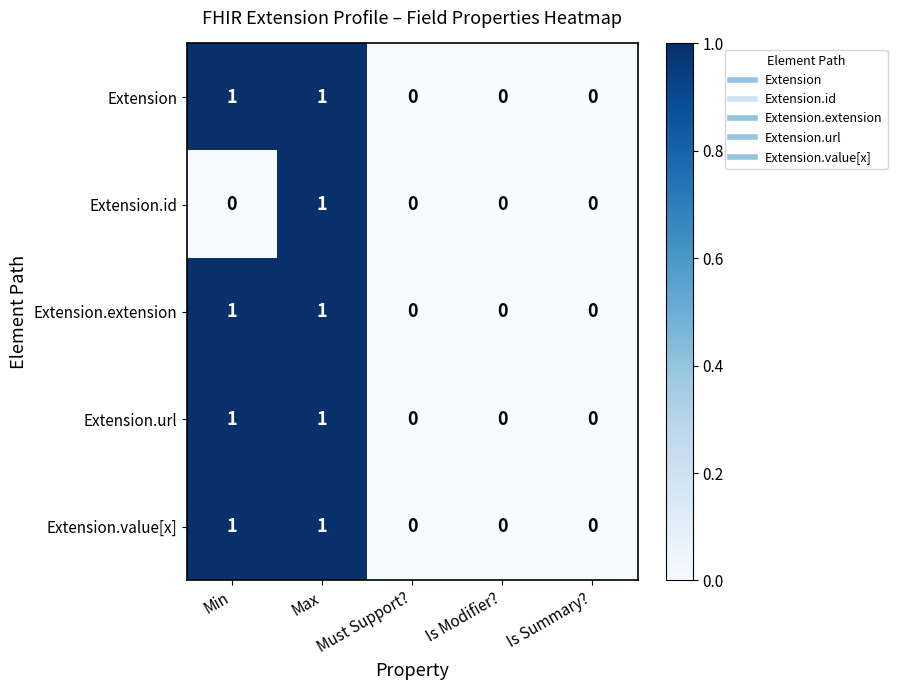

At which category is the sum across all series the highest?

Max